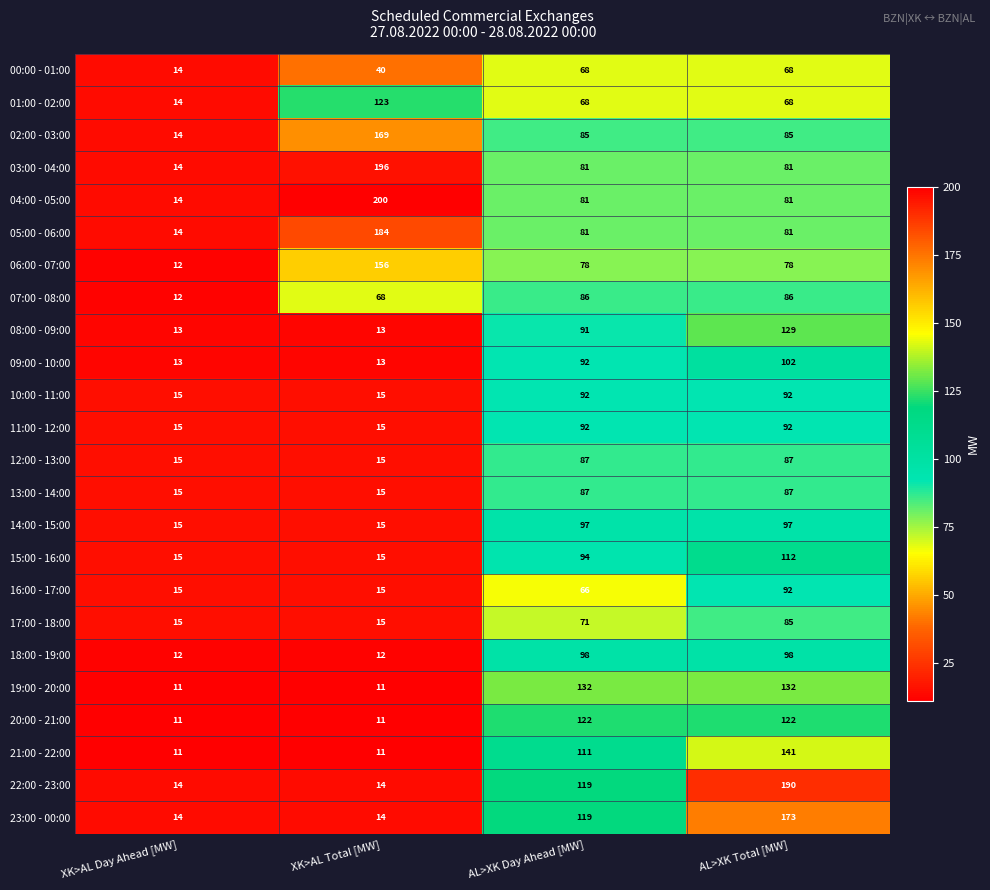

What is the total value across all series at AL>XK Day Ahead [MW]?

2198